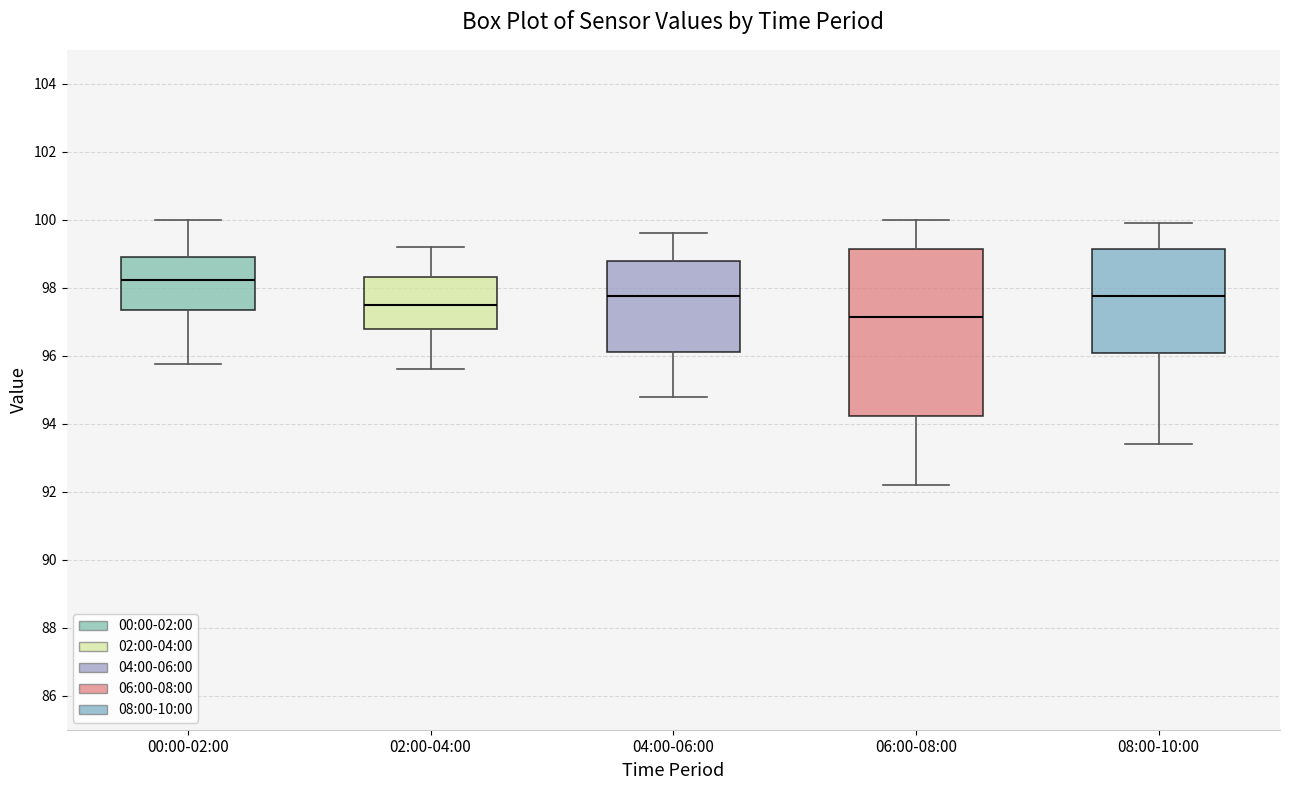

Reading left to right, read every box against the y-axis: the position of its median line, the range the box covers, and the ends of its whiskers. The values are not printed on the chart, so give them approximately, as read against the axis.

00:00-02:00: median 98.2, box 97.4 to 98.8, whiskers 95.8 to 100.0
02:00-04:00: median 97.6, box 96.8 to 98.4, whiskers 95.6 to 99.2
04:00-06:00: median 97.8, box 96.2 to 98.8, whiskers 94.8 to 99.6
06:00-08:00: median 97.2, box 94.2 to 99.2, whiskers 92.2 to 100.0
08:00-10:00: median 97.8, box 96.0 to 99.2, whiskers 93.4 to 100.0